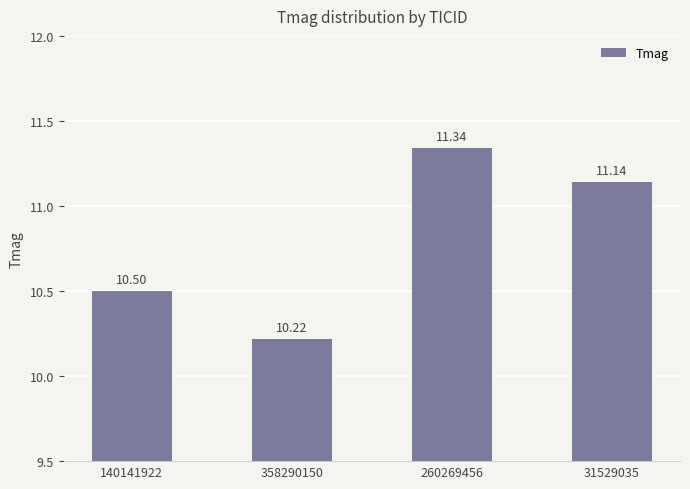

Which label corresponds to the smallest value in the chart?

358290150